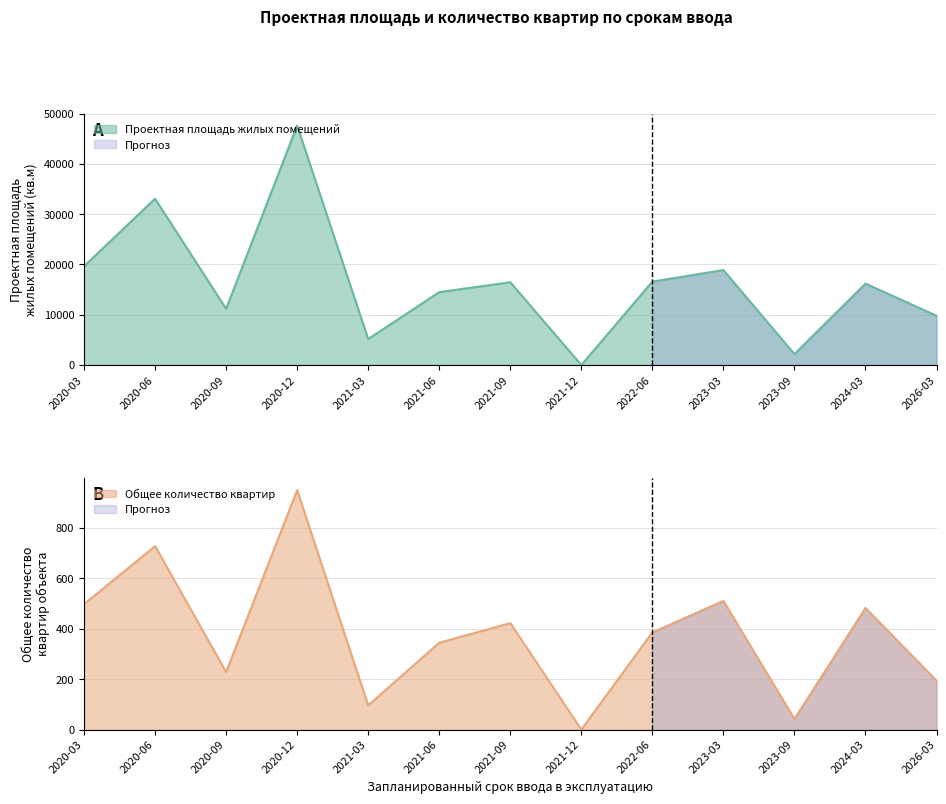

What is the sum of all Общее количество квартир объекта values?

4876